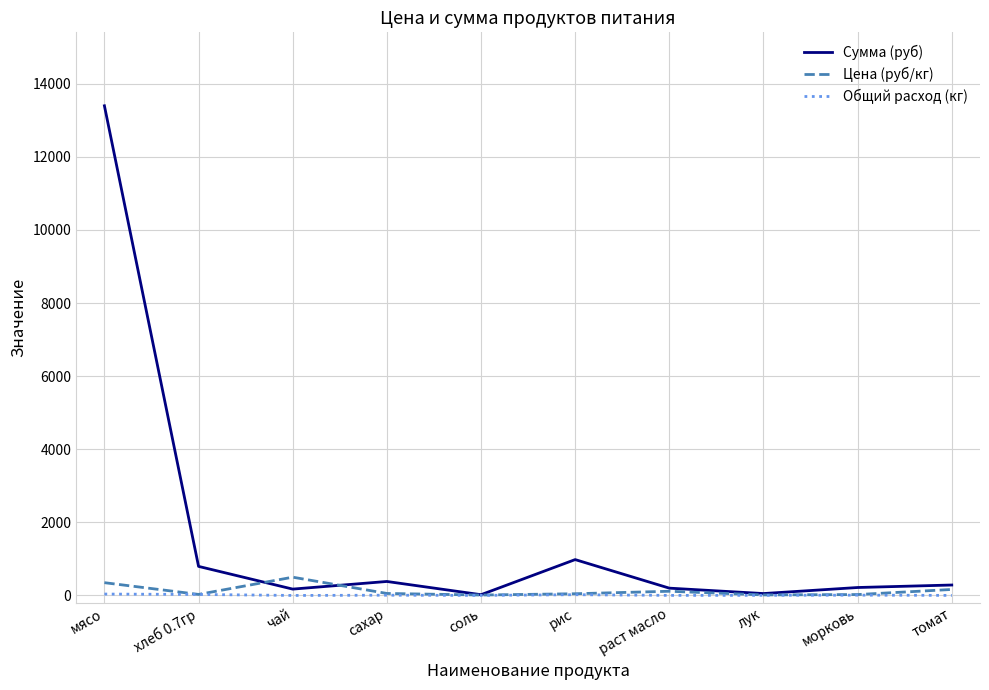

Which series has the largest total across all categories?

Сумма (руб)